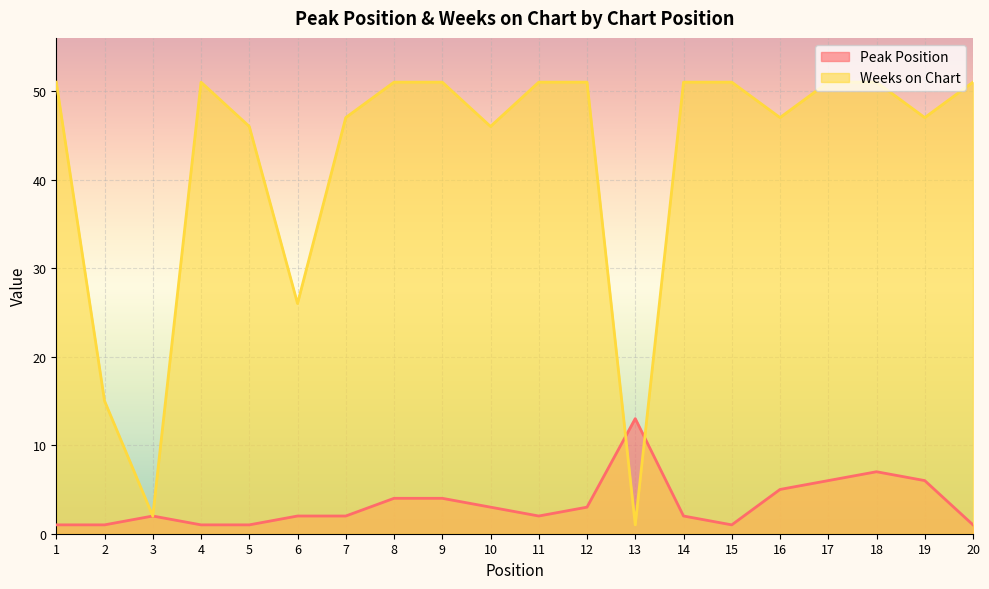

At which label does Weeks on Chart reach its minimum?

13